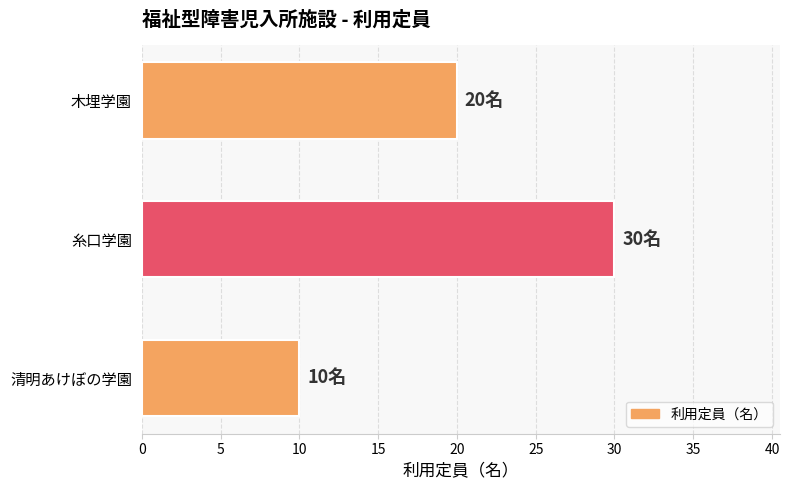

Approximately how many times larger is the value at 清明あけぼの学園 compared to 糸口学園?

0.3